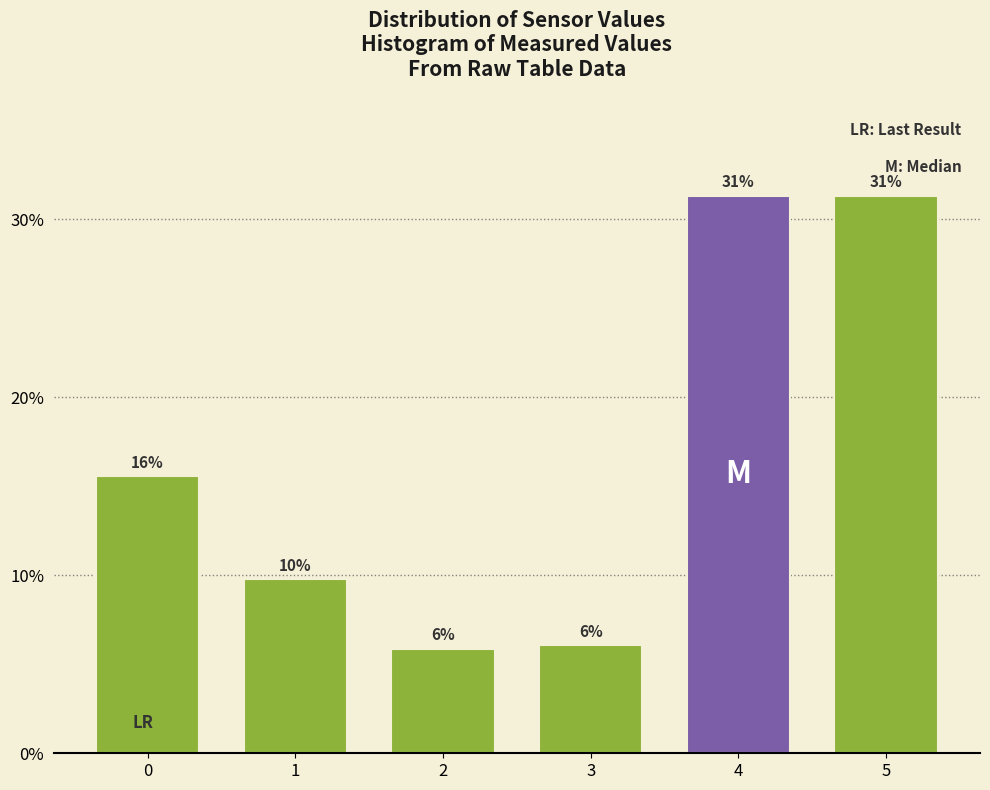

How many bars are there in total?

6